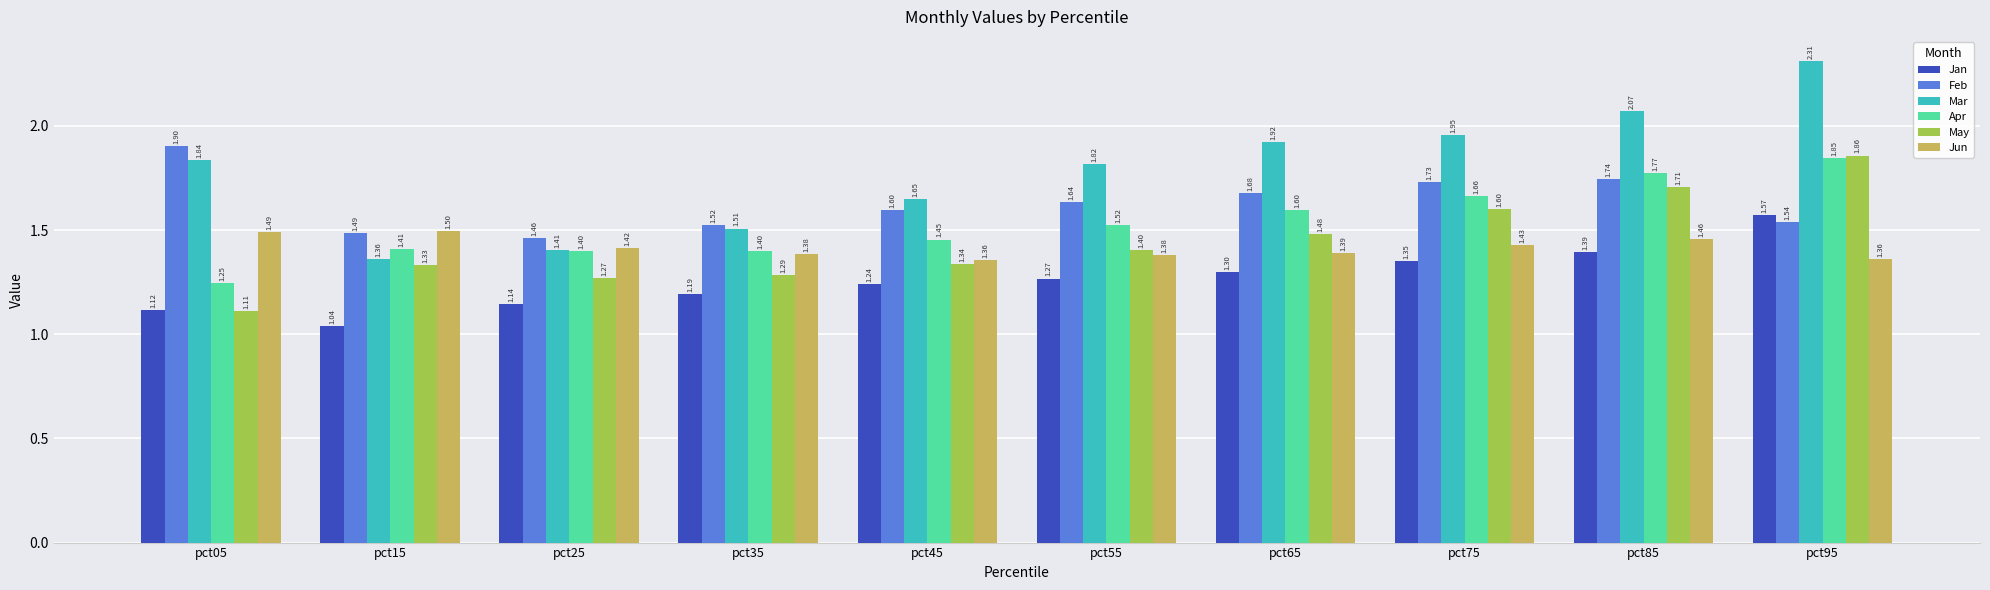

What is the value of the Feb bar at the 2nd from the left?

1.5